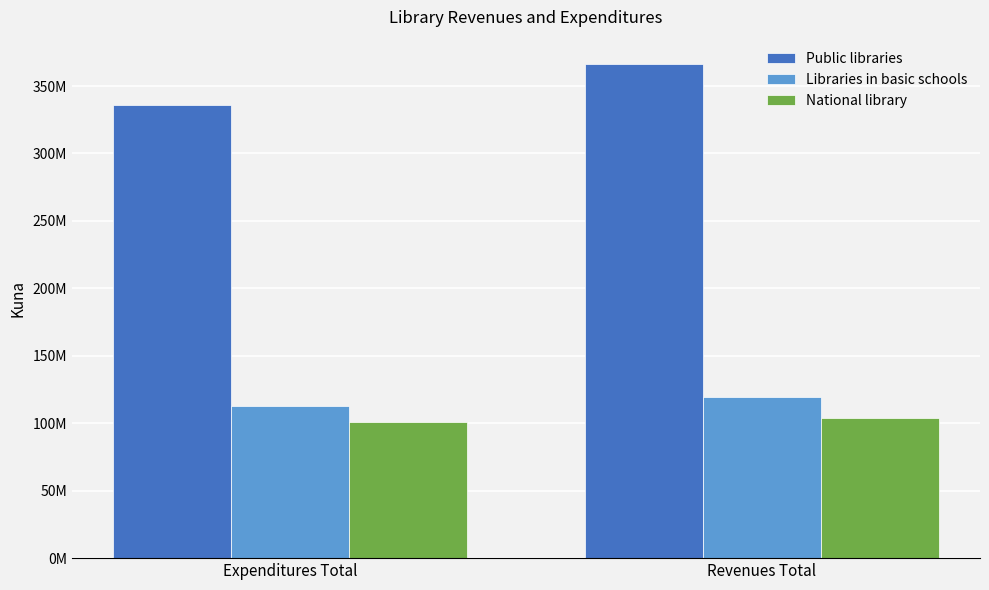

The Libraries in basic schools series shows 112773668.2 at Expenditures Total. True or false?

True